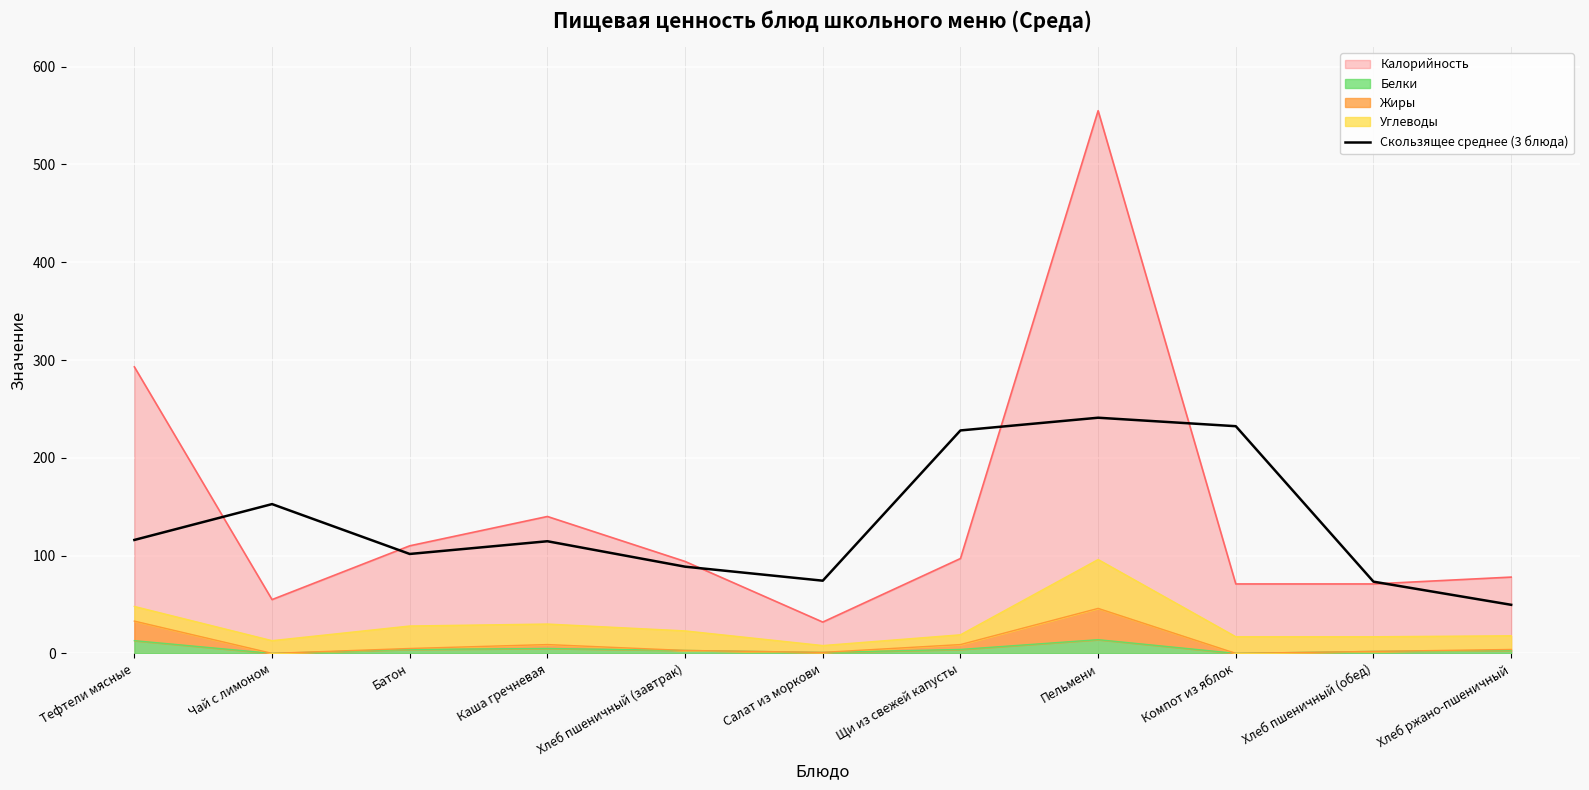

What is the label of the 10th point from the left?

Хлеб пшеничный (обед)